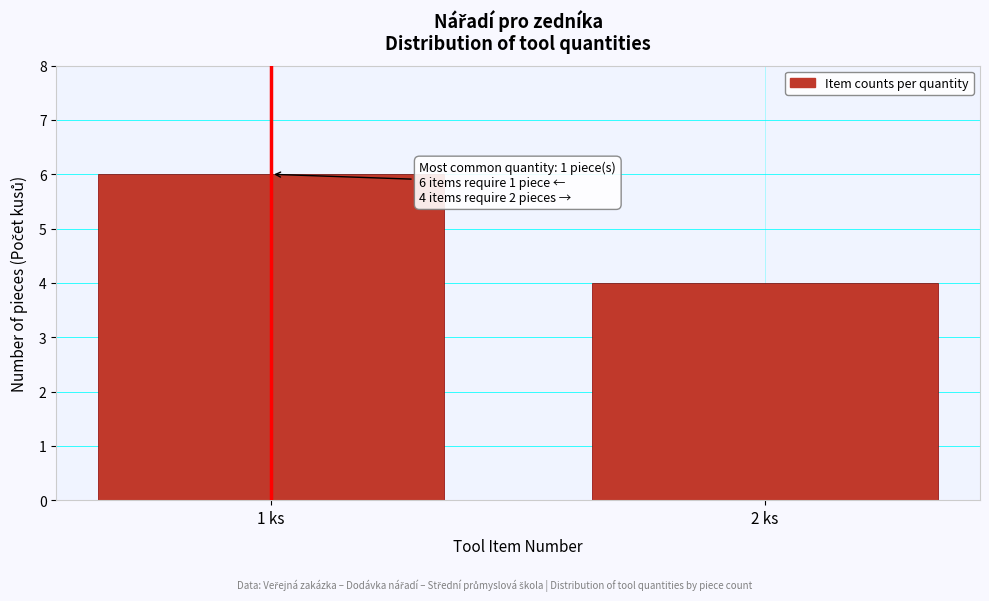

Reading right to left, extract all data points from this chart.

4	6